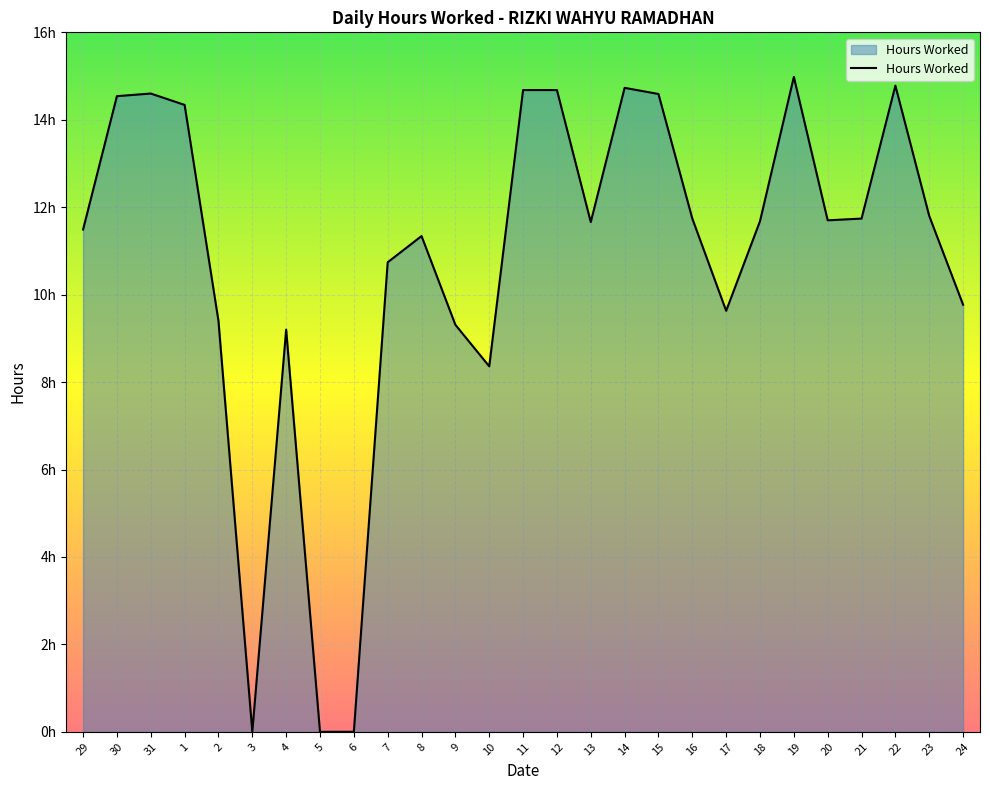

True or false: the data has more than 1 interior local peaks.

True